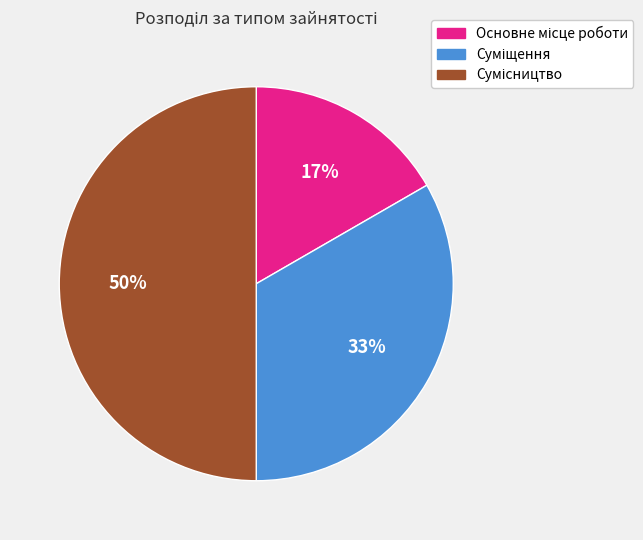

To the nearest percent, what is the difference between the largest and smallest slice percentages?

33%